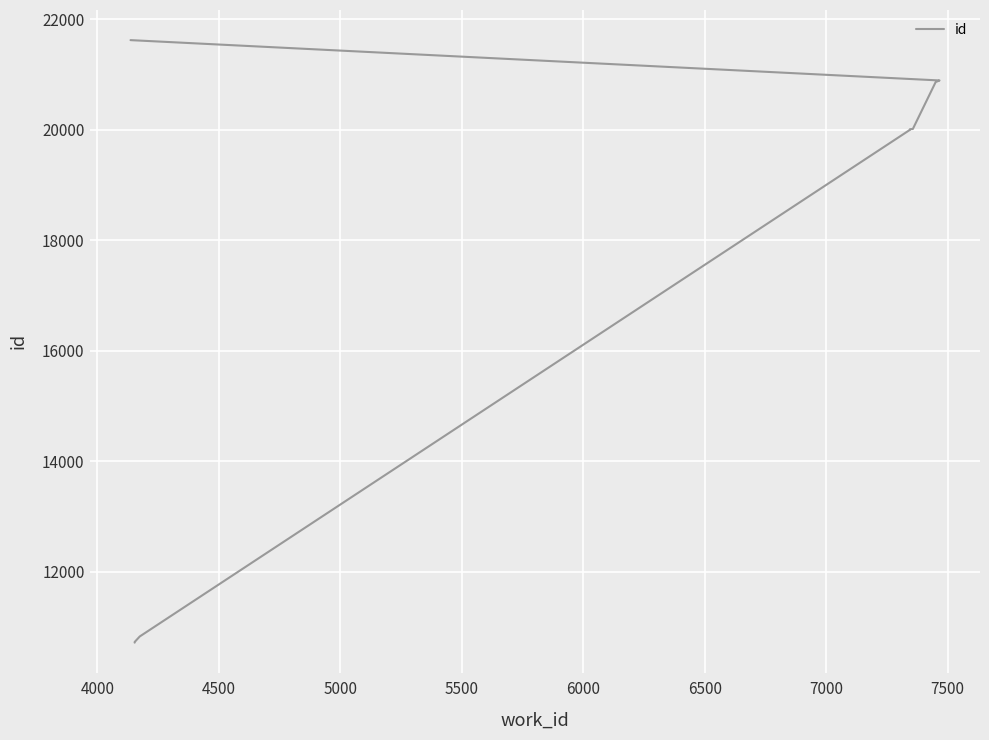

How many lines are shown in the chart?

1